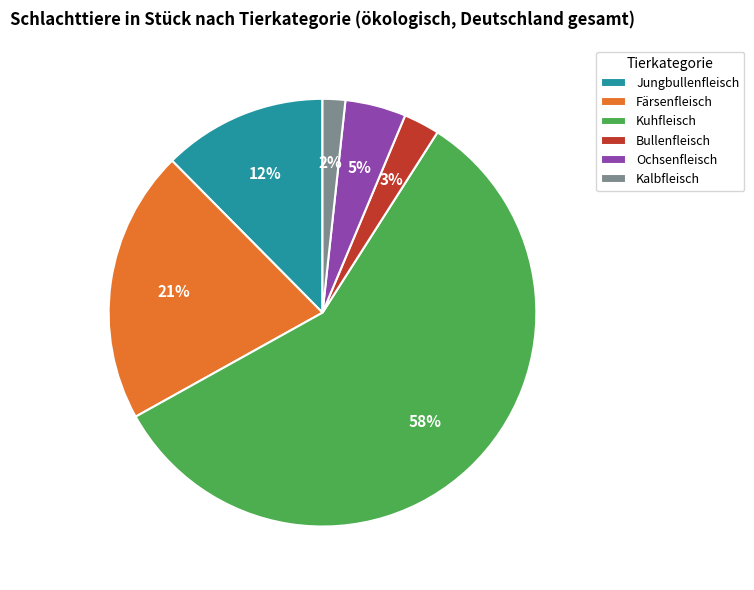

Count the number of slices in the pie.

6